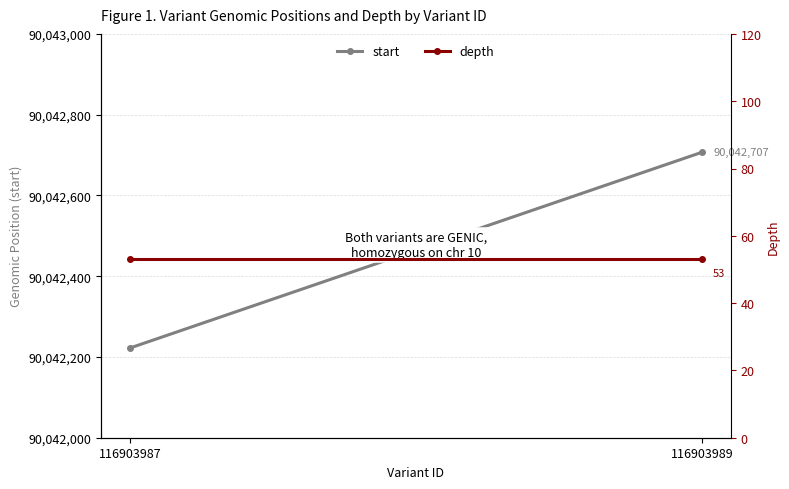

At how many categories does at least one series exceed 50088837?

2